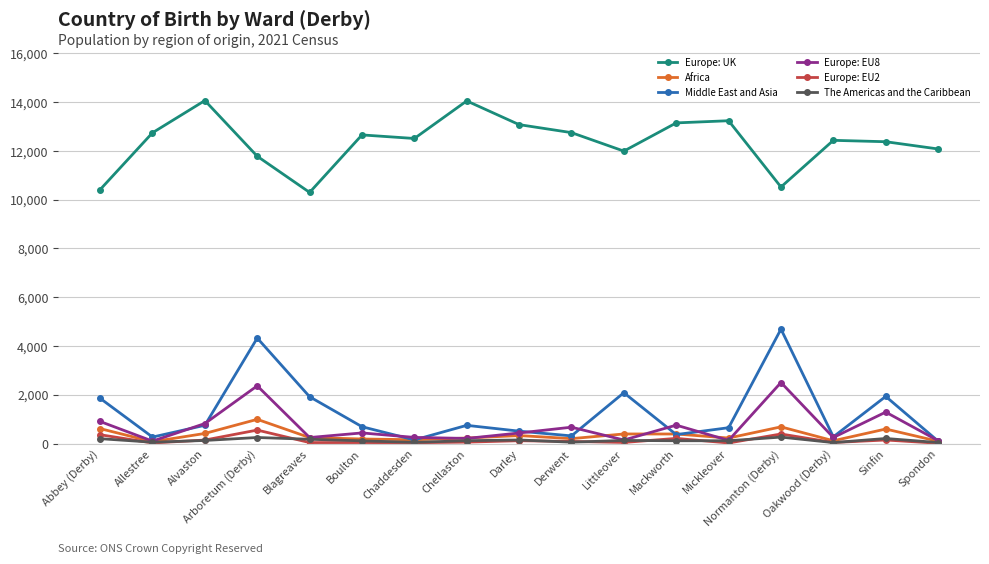

What is the spread (max minus min) of values at Mackworth?

13036